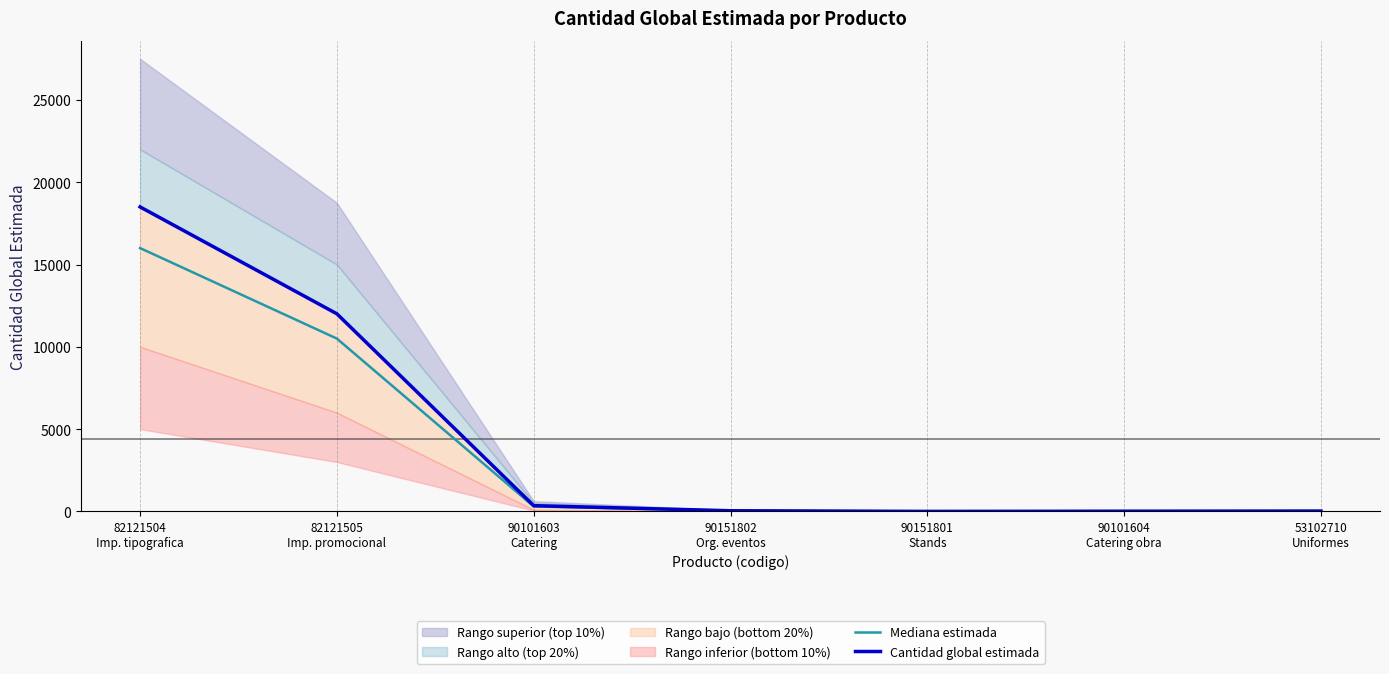

At 90101604
Catering obra, list the series in order from smallest to largest.

Cantidad global estimada, Mediana estimada